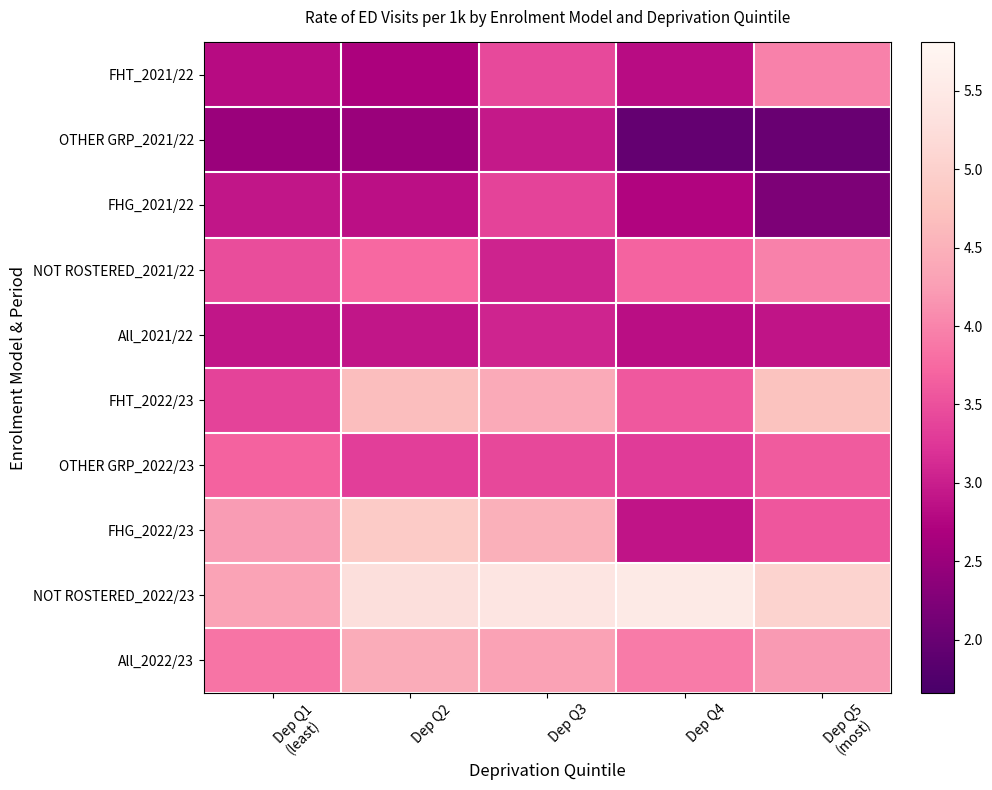

Which series has the largest total across all categories?

NOT ROSTERED_2022/23